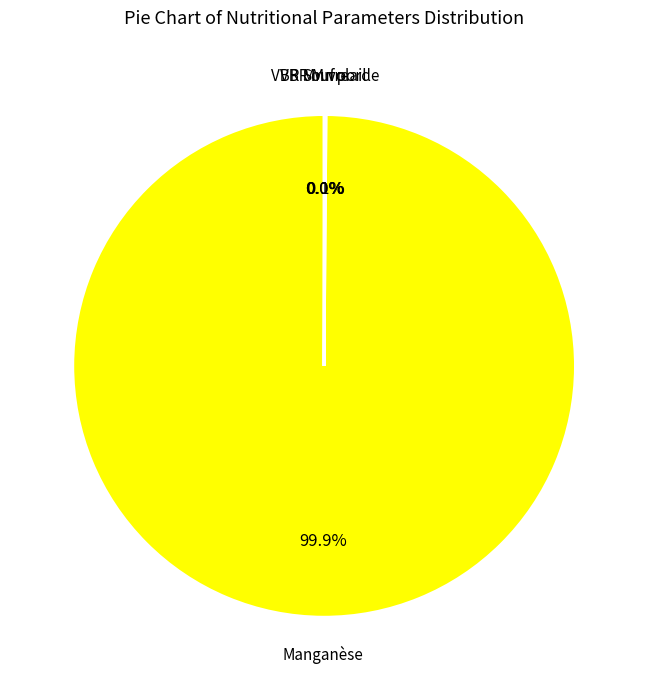

Does any single category account for the majority?

Yes